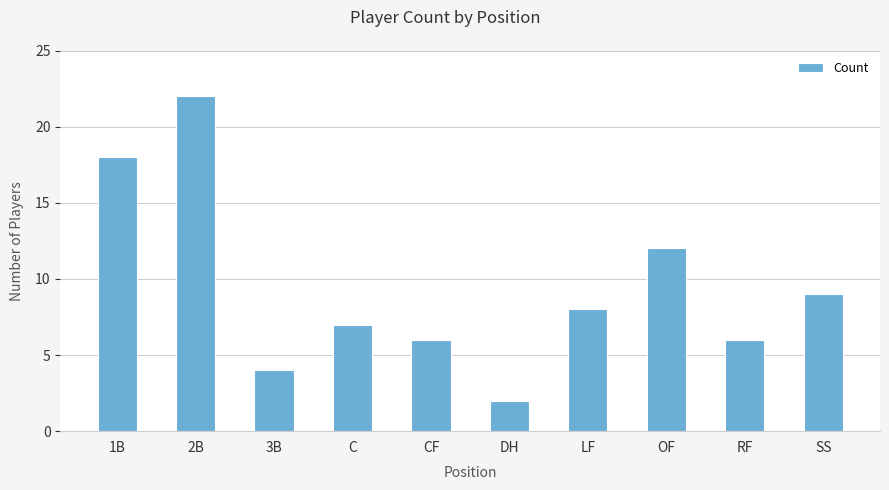

Where does the data first go above 8?

1B